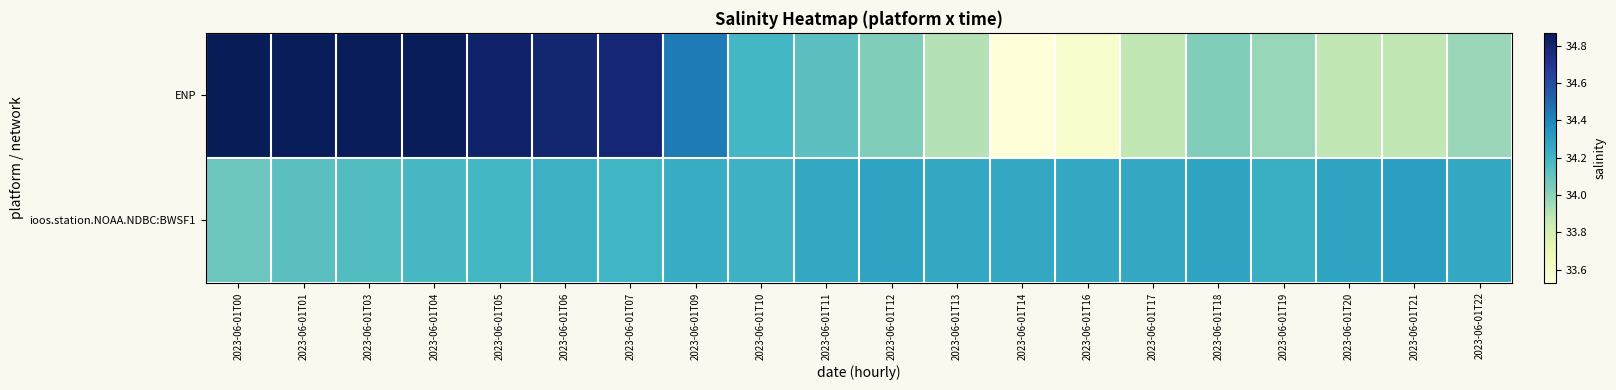

At how many categories does at least one series exceed 33?

20